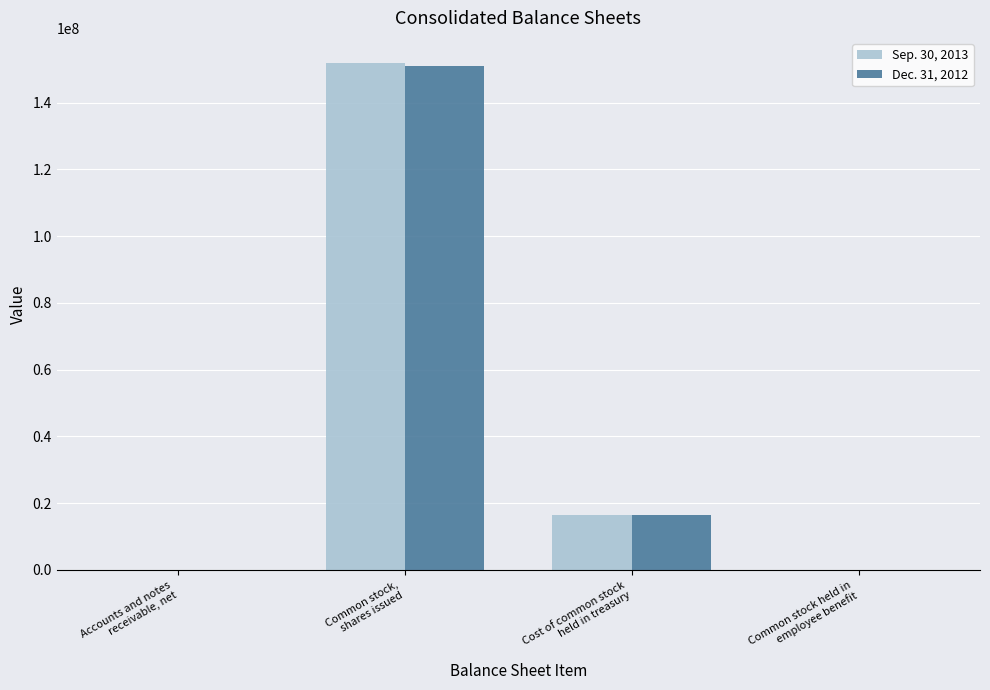

What is the average value of the Dec. 31, 2012 series?

41842904